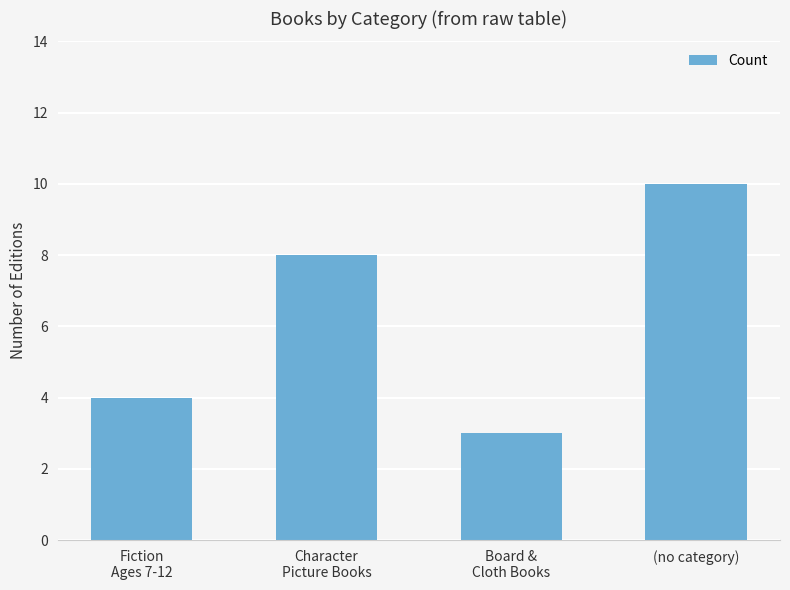

Is it true that the value at Fiction
Ages 7-12 is 2?

False